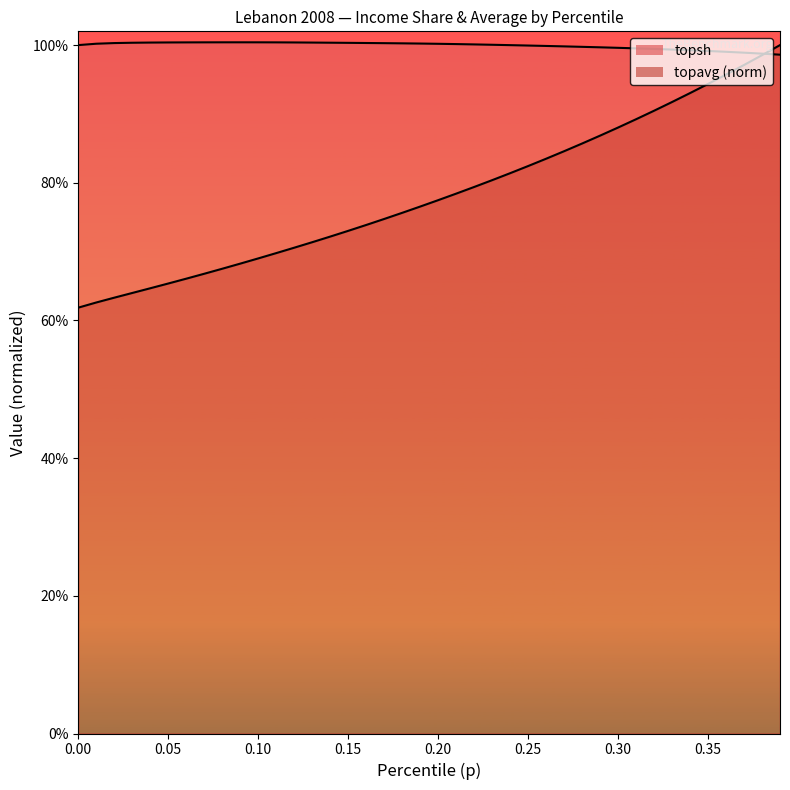

How many intersections are there between topavg and topsh?

1